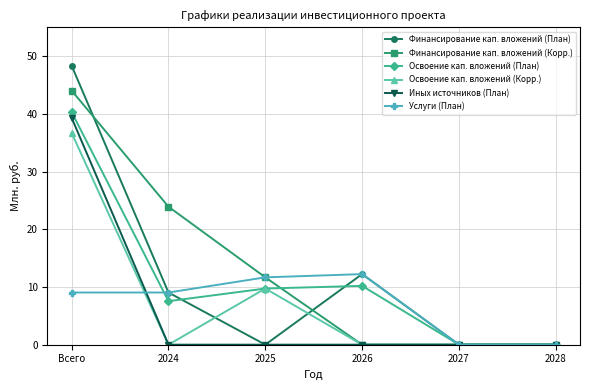

Reading left to right, what are all the values shown in this chart?

Финансирование кап. вложений (План): Всего=48.4	2024=9.0	2025=0.0	2026=12.2	2027=0.0	2028=0.0
Финансирование кап. вложений (Корр.): Всего=44.0	2024=23.9	2025=11.7	2026=0.0	2027=0.0	2028=0.0
Освоение кап. вложений (План): Всего=40.3	2024=7.5	2025=9.7	2026=10.2	2027=0.0	2028=0.0
Освоение кап. вложений (Корр.): Всего=36.7	2024=0.0	2025=9.7	2026=0.0	2027=0.0	2028=0.0
Иных источников (План): Всего=39.3	2024=0.0	2025=0.0	2026=0.0	2027=0.0	2028=0.0
Услуги (План): Всего=9.0	2024=9.0	2025=11.7	2026=12.2	2027=0.0	2028=0.0